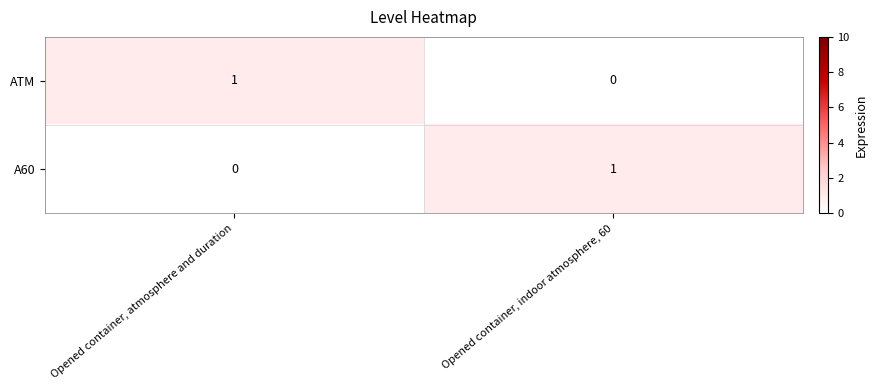

Reading left to right, transcribe all the data shown in this chart.

ATM: 1	0
A60: 0	1